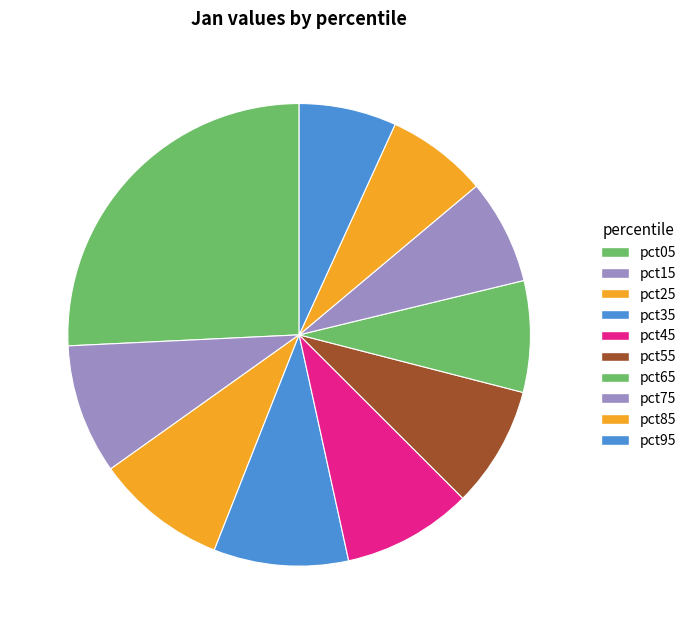

To the nearest percent, what is the average slice percentage?

10%